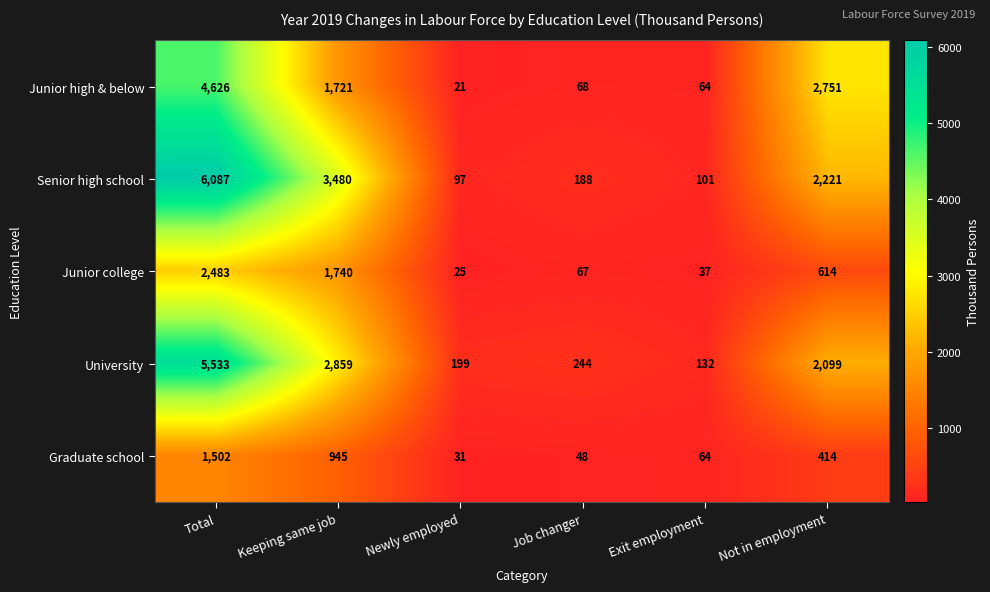

Rank the series by their maximum value, from lowest to highest.

Graduate school, Junior college, Junior high & below, University, Senior high school